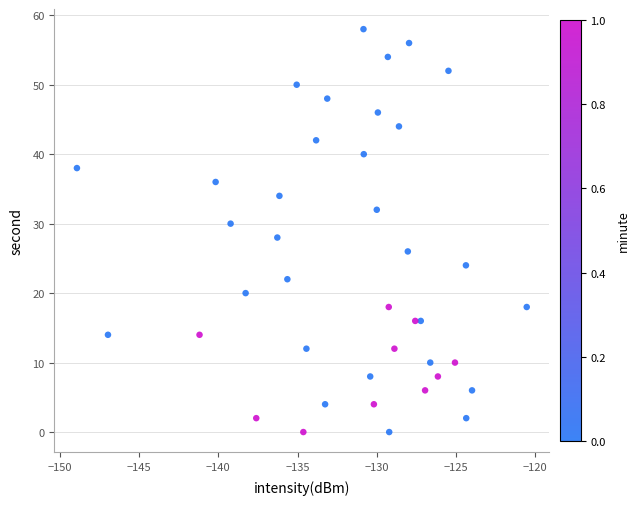

What is the range of Y values (max minus min)?

58